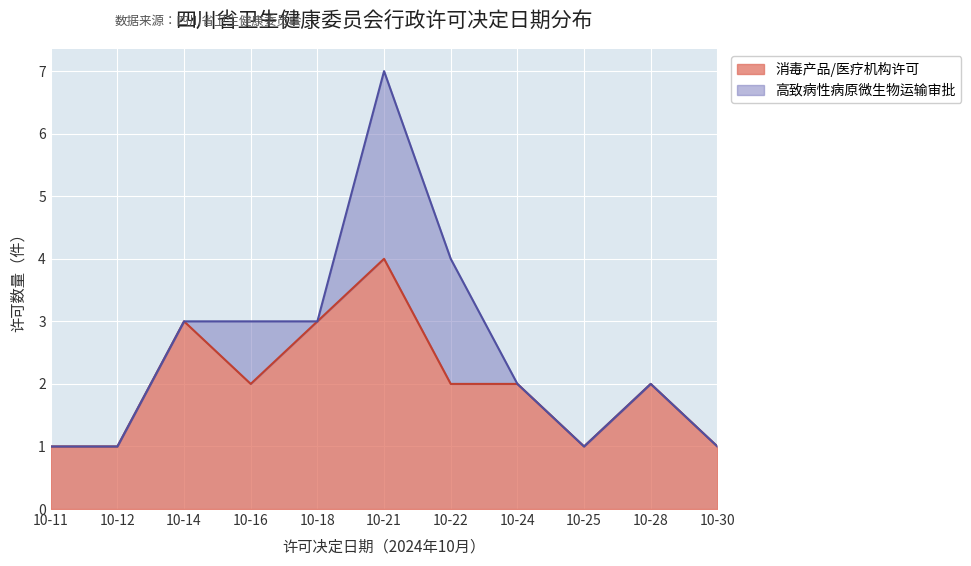

What is the value of the 4th point from the left?

2